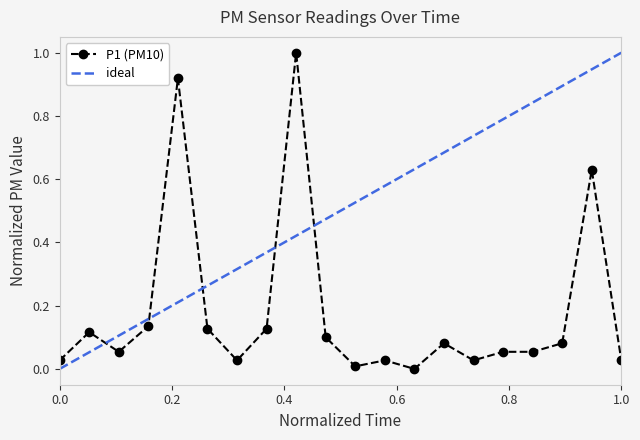

What is the maximum value for P1 (PM10)?

1.0